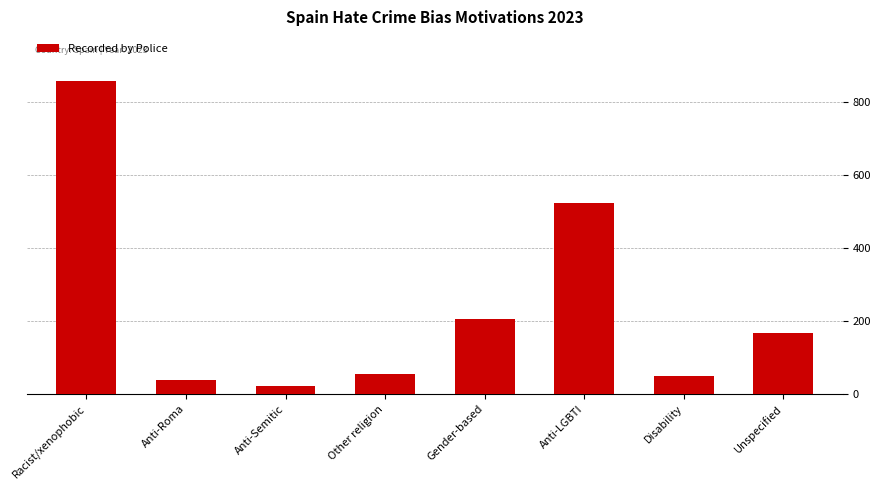

How many values are below 168?

4